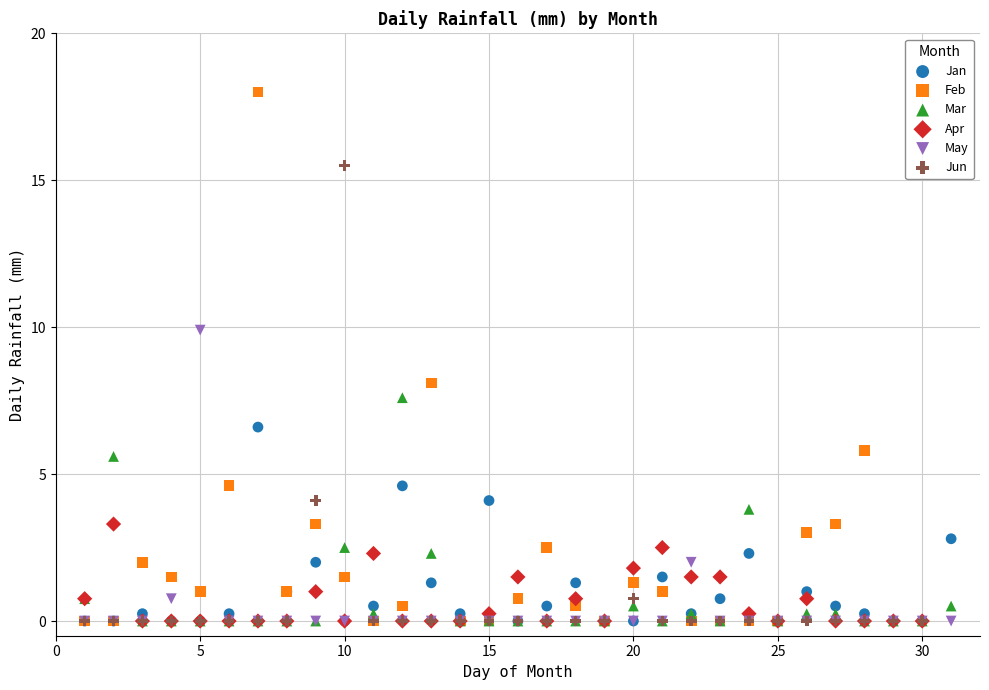

Which series reaches the maximum Y coordinate?

Feb